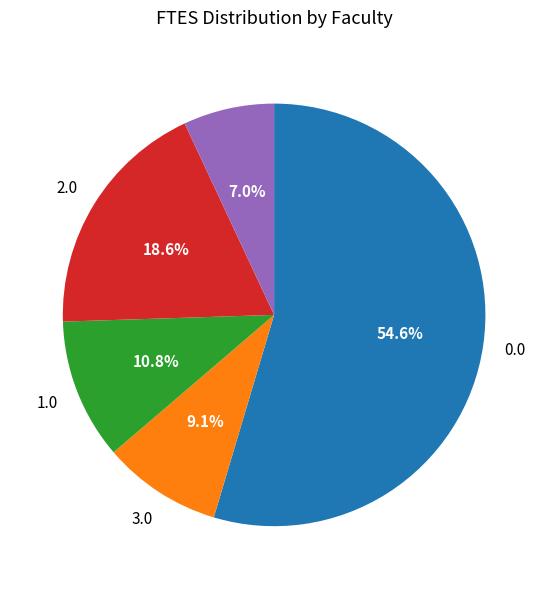

Is there any slice that represents more than half of the pie?

Yes